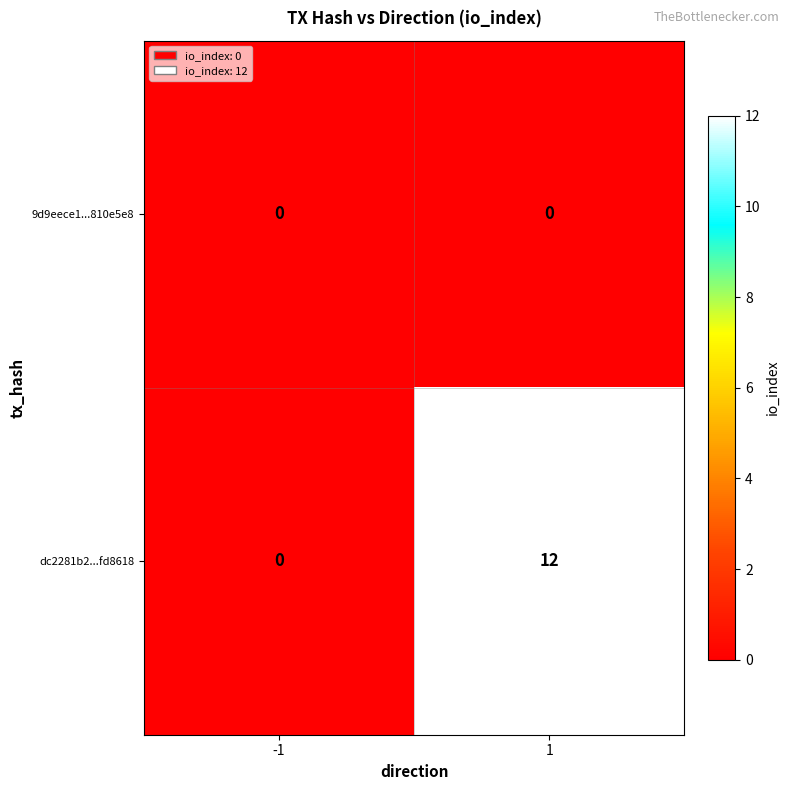

Reading left to right, transcribe all the data shown in this chart.

9d9eece1...810e5e8: -1=0	1=0
dc2281b2...fd8618: -1=0	1=12